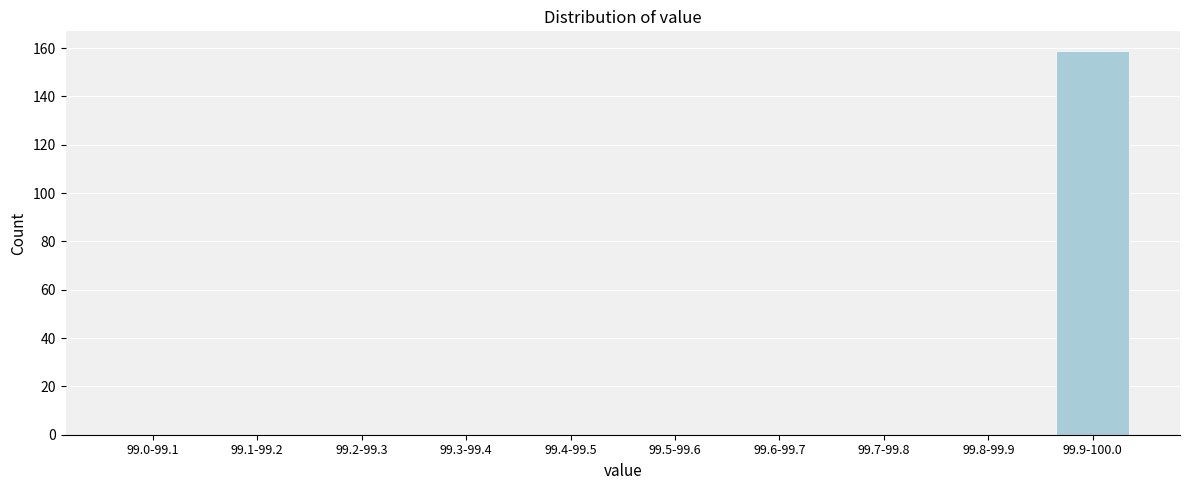

Reading right to left, extract all data points from this chart.

99.9-100.0=159	99.8-99.9=0	99.7-99.8=0	99.6-99.7=0	99.5-99.6=0	99.4-99.5=0	99.3-99.4=0	99.2-99.3=0	99.1-99.2=0	99.0-99.1=0